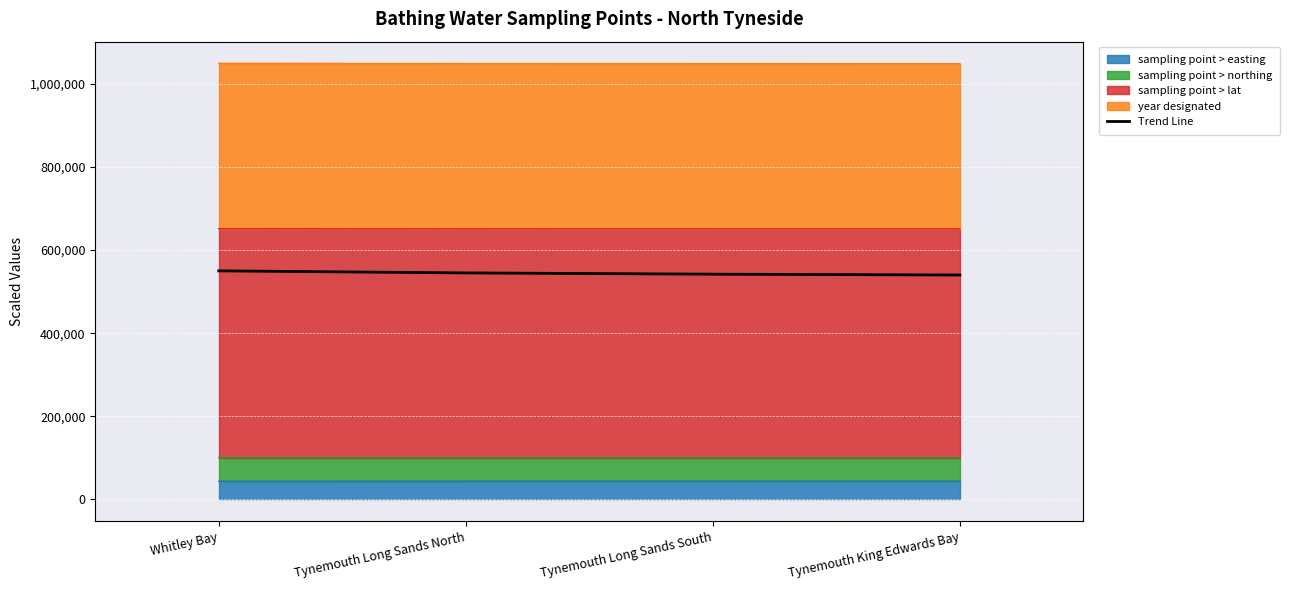

What is the greatest value displayed?

550000